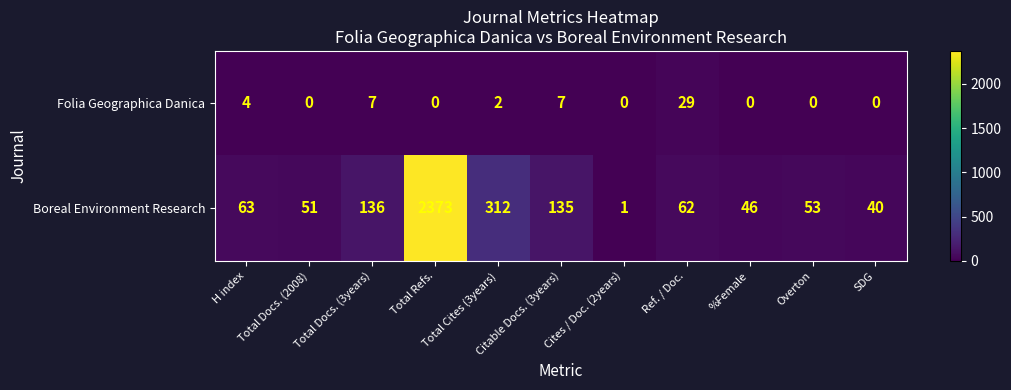

What is the difference between the highest and lowest values at Citable Docs. (3years)?

128